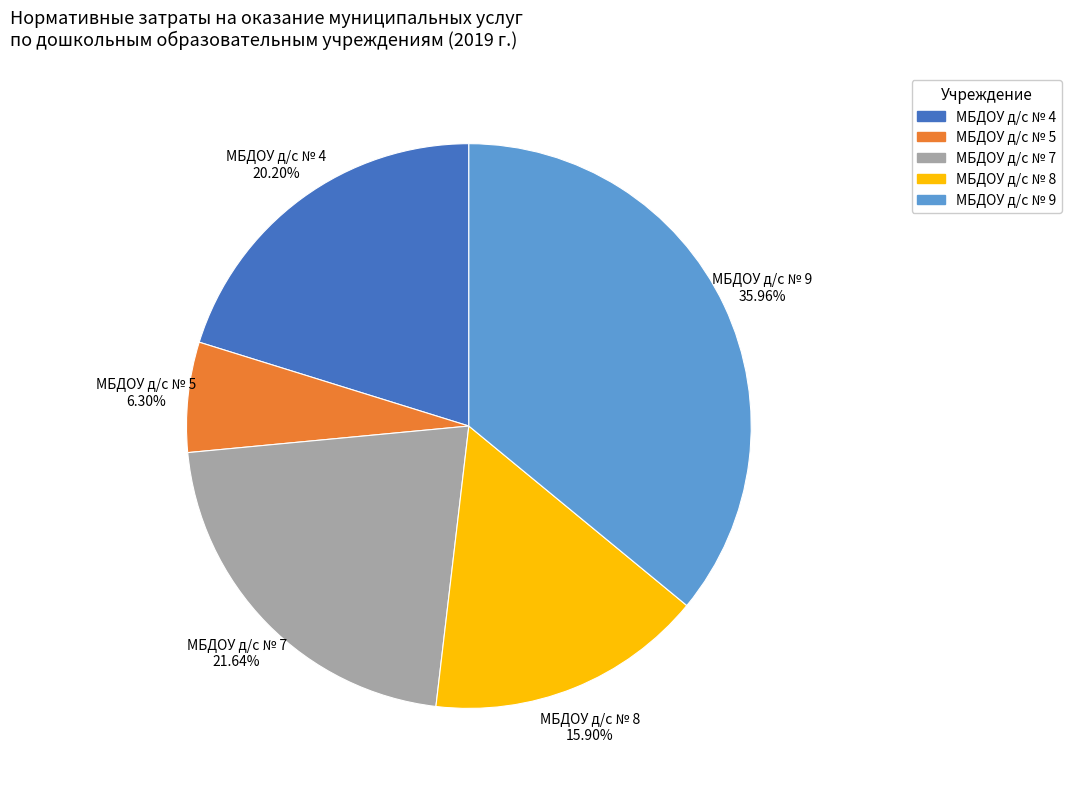

To the nearest percent, what percentage of the pie is МБДОУ д/с № 8?

16%